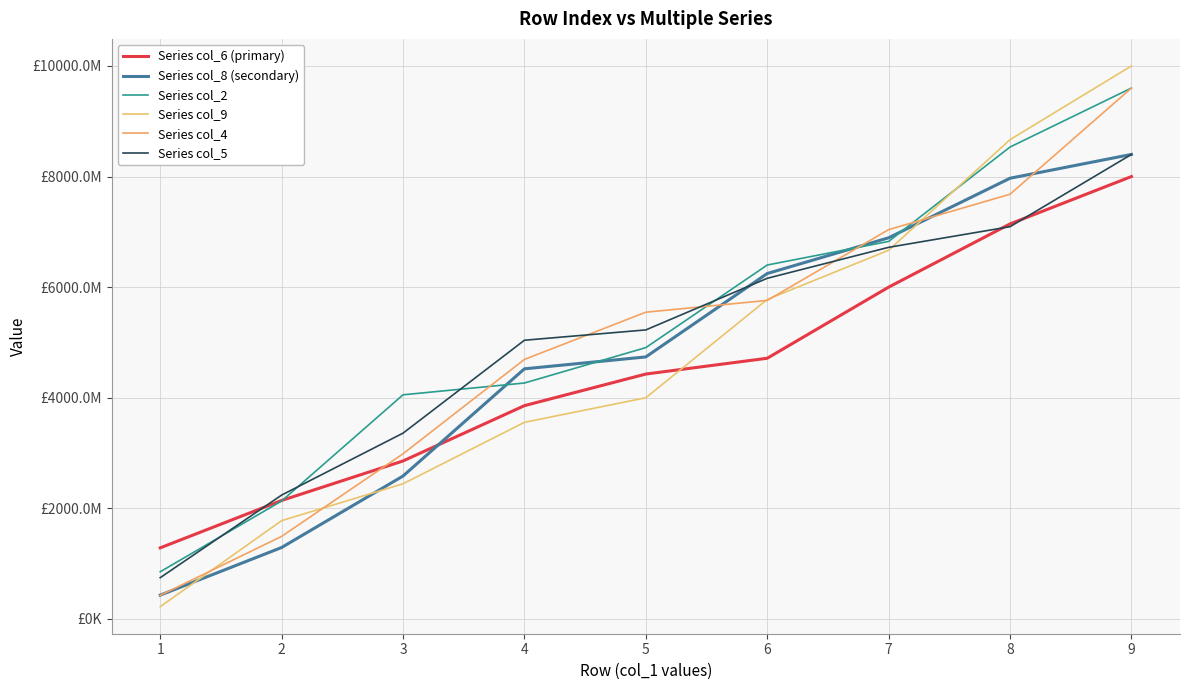

What is the spread (max minus min) of values at 3?

1608888888.9